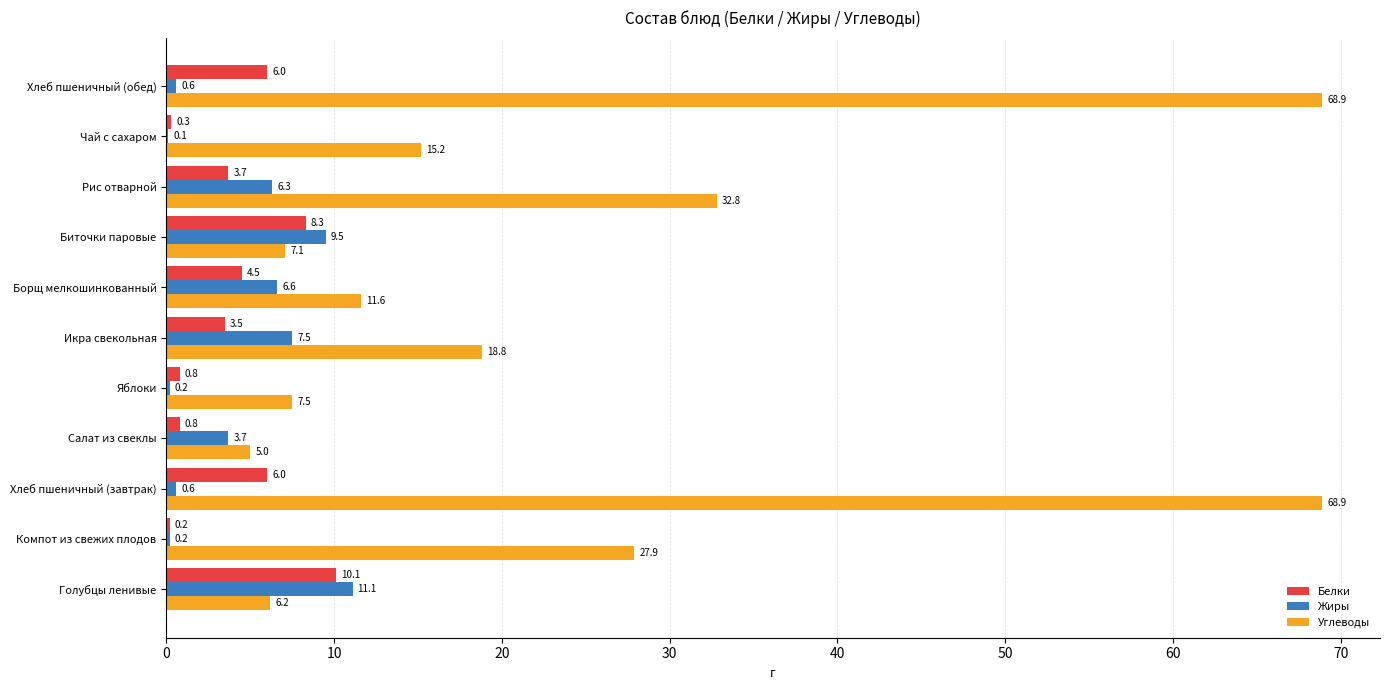

Which series has the largest total across all categories?

Углеводы